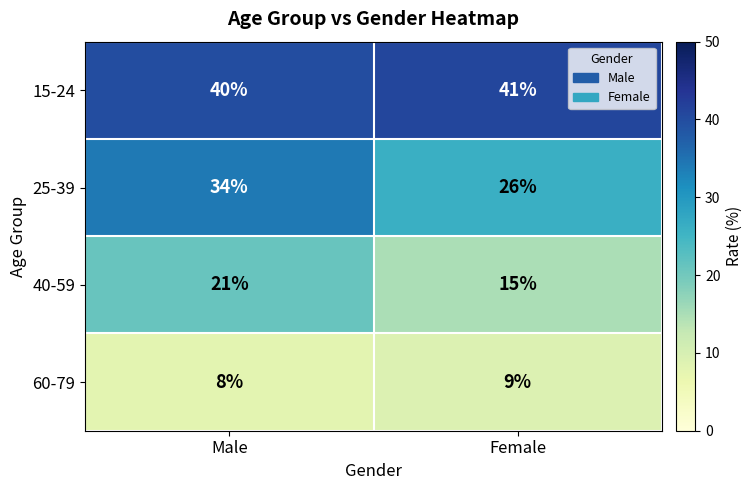

The value of 60-79 at Male is 6. True or false?

False